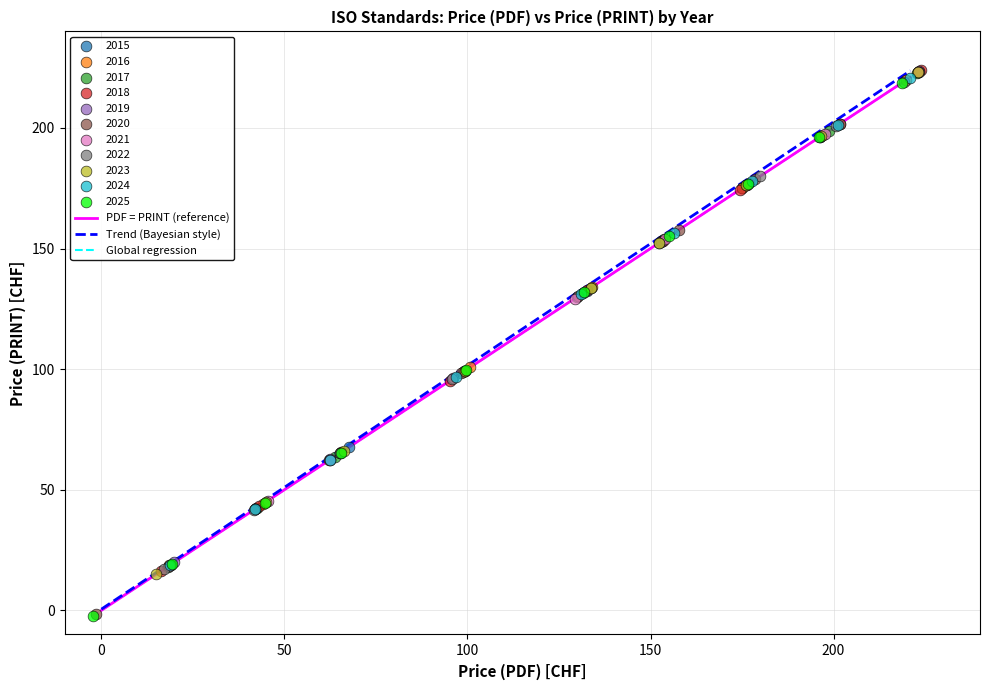

Which series has the widest spread of Y values?

2020